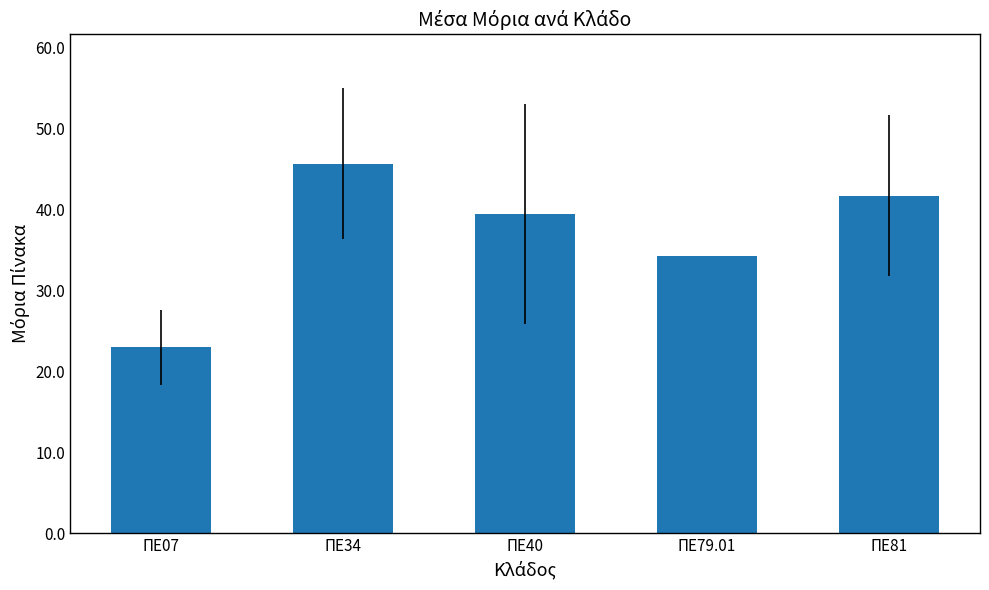

Rank the categories by value from highest to lowest.

ΠΕ34, ΠΕ81, ΠΕ40, ΠΕ79.01, ΠΕ07